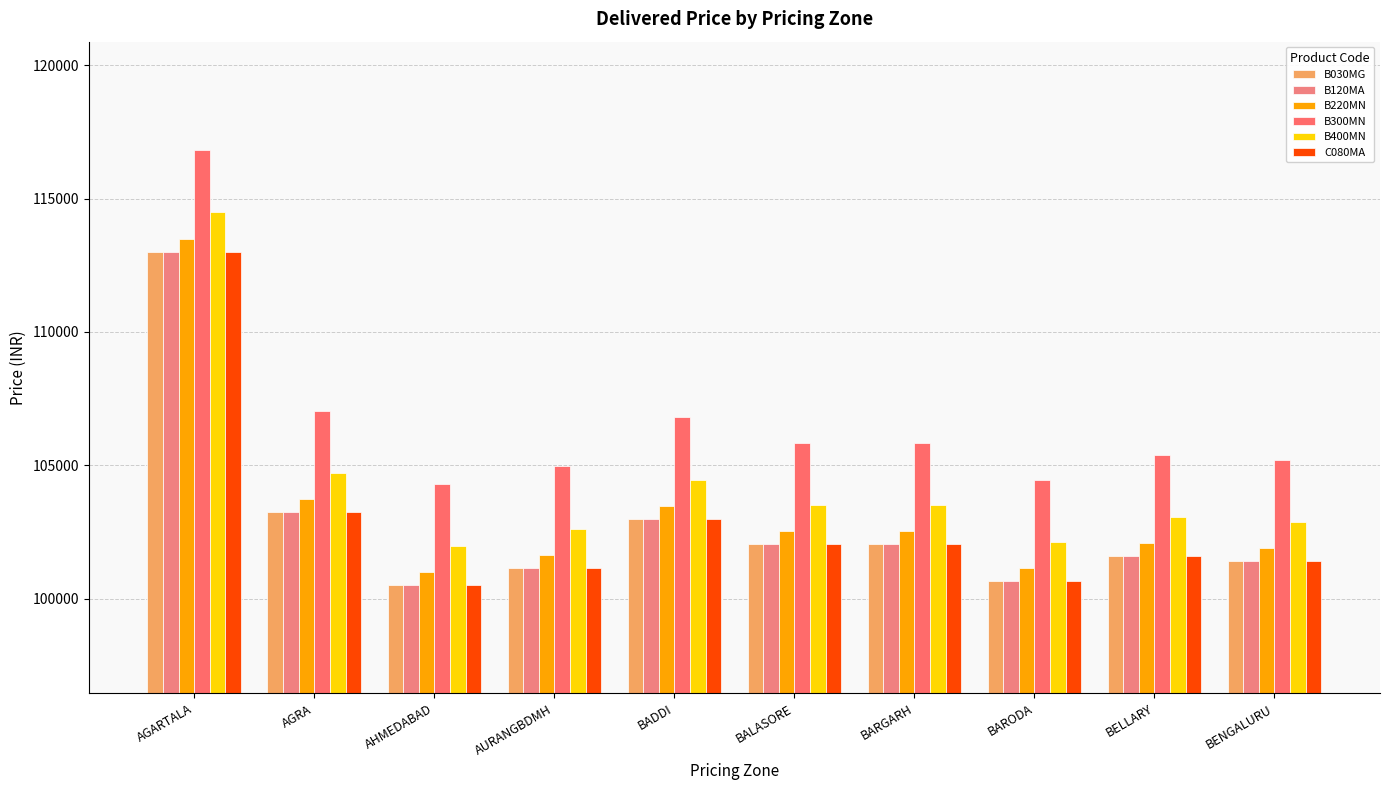

Reading right to left, extract all data points from this chart.

B030MG: 101411	101590	100644	102048	102040	102990	101155	100514	103235	113010
B120MA: 101411	101590	100644	102048	102040	102990	101155	100514	103235	113010
B220MN: 101901	102080	101134	102538	102530	103480	101645	101004	103725	113500
B300MN: 105211	105390	104444	105848	105840	106790	104955	104314	107035	116810
B400MN: 102881	103060	102114	103518	103510	104460	102625	101984	104705	114480
C080MA: 101411	101590	100644	102048	102040	102990	101155	100514	103235	113010